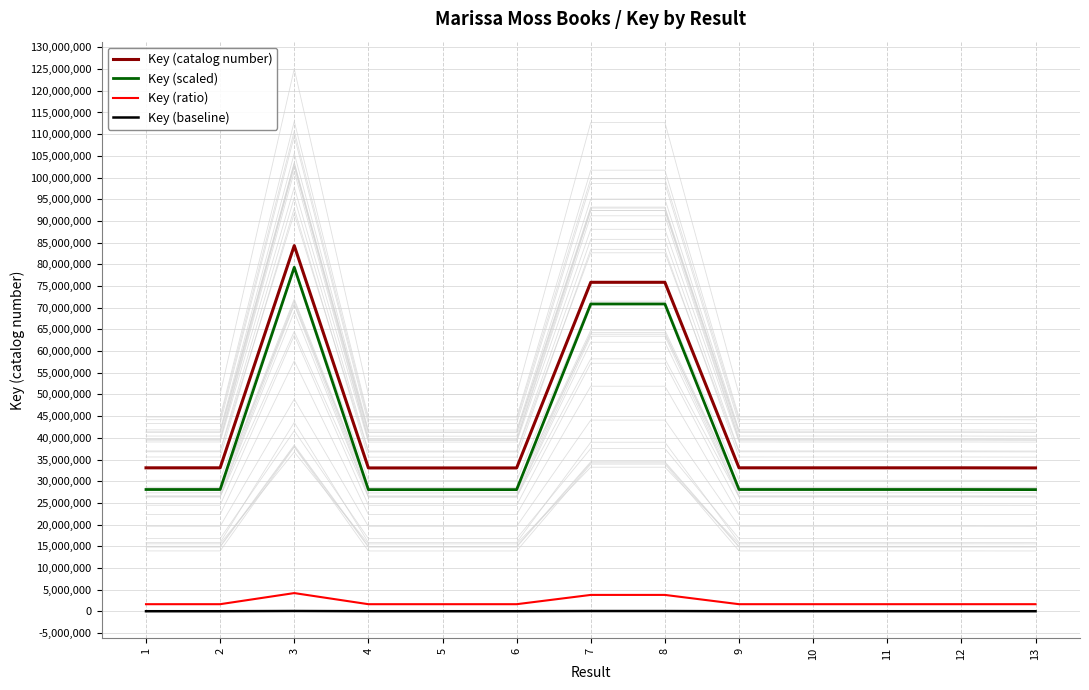

Is the value of Key (baseline) at 12 greater than the value of Key (ratio) at 7?

No